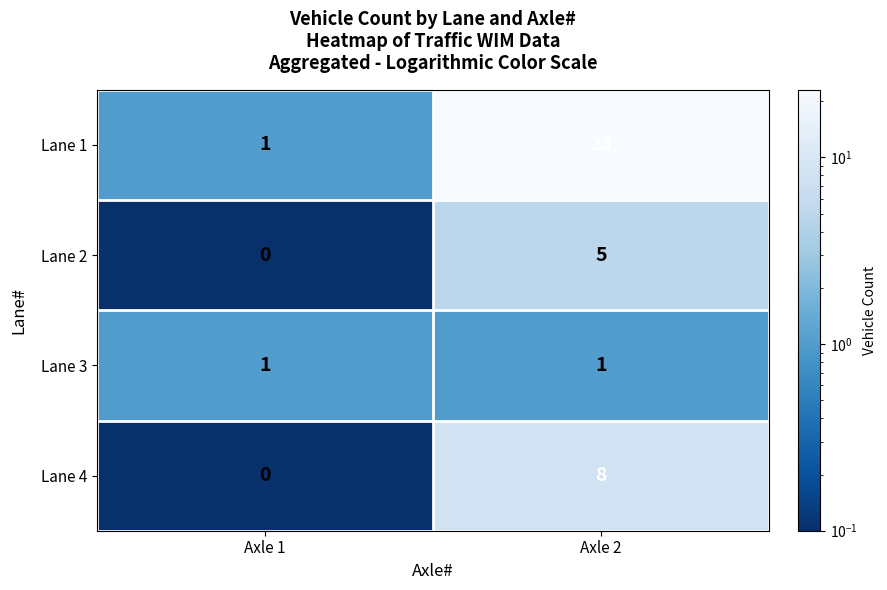

Rank the series at Axle 2 from highest to lowest value.

Lane 1, Lane 4, Lane 2, Lane 3